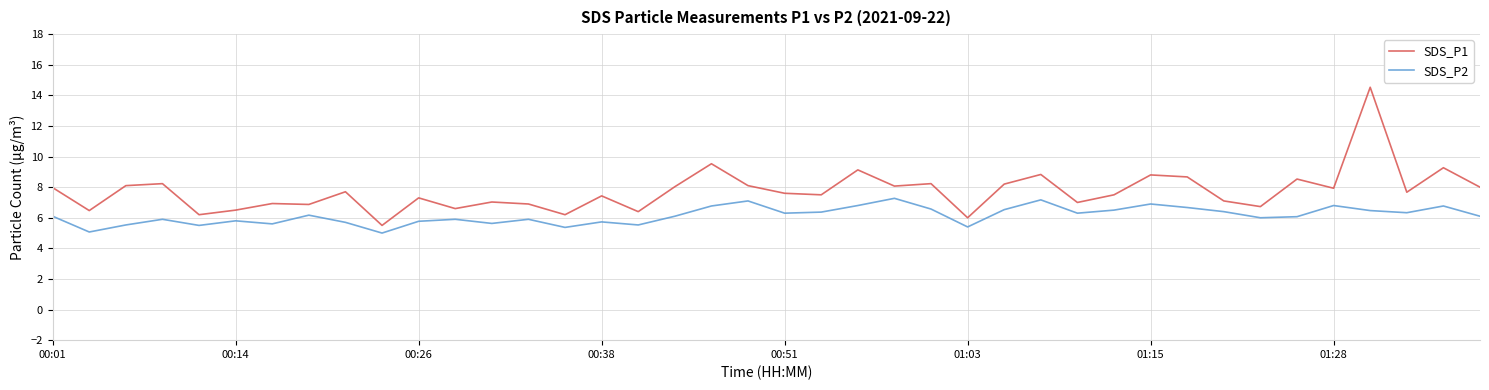

True or false: SDS_P2 and SDS_P1 cross at least once.

False